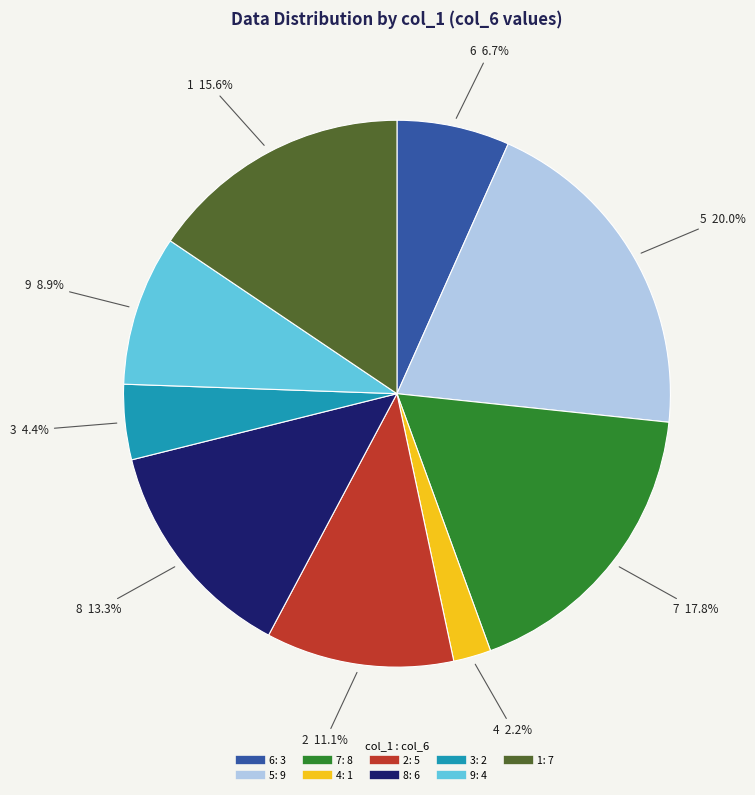

Approximately how many times larger is the value at 5 compared to 8?

1.5